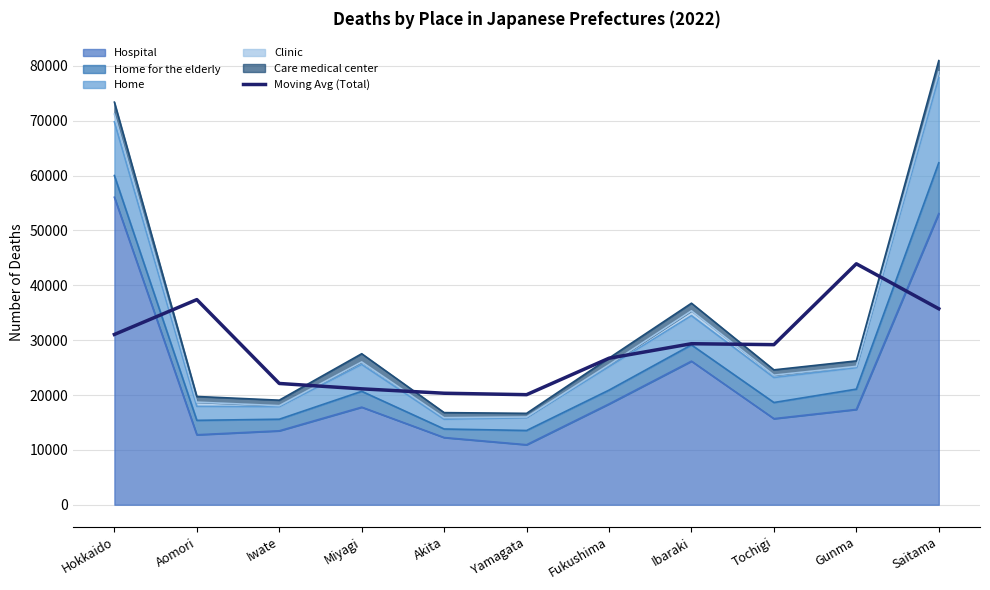

What is the ratio of the value at Ibaraki to the value at Aomori?

0.8